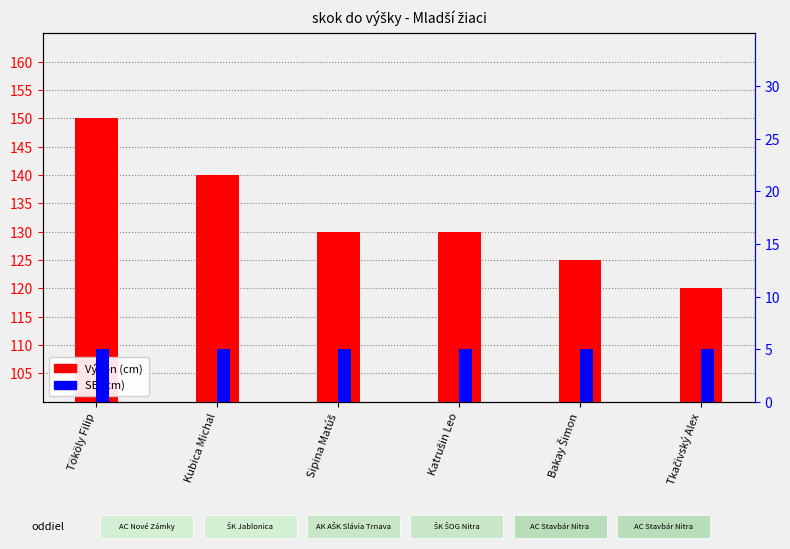

What is the sum of the SB values at Bakay Šimon and Tököly Filip?

10